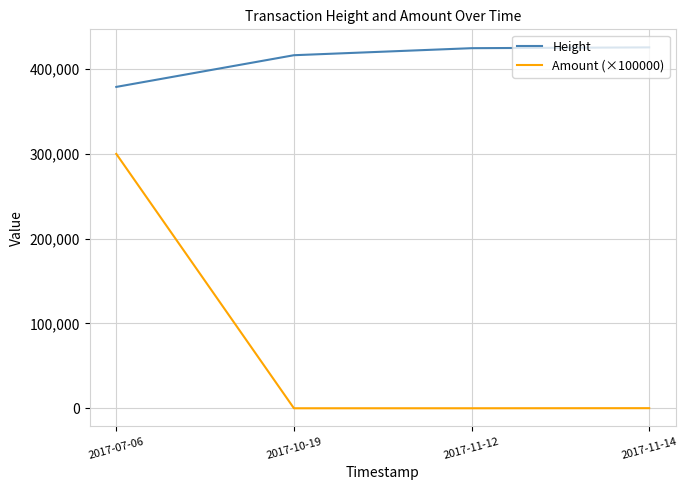

At 2017-11-12, list the series in order from largest to smallest.

Height, Amount (×100000)